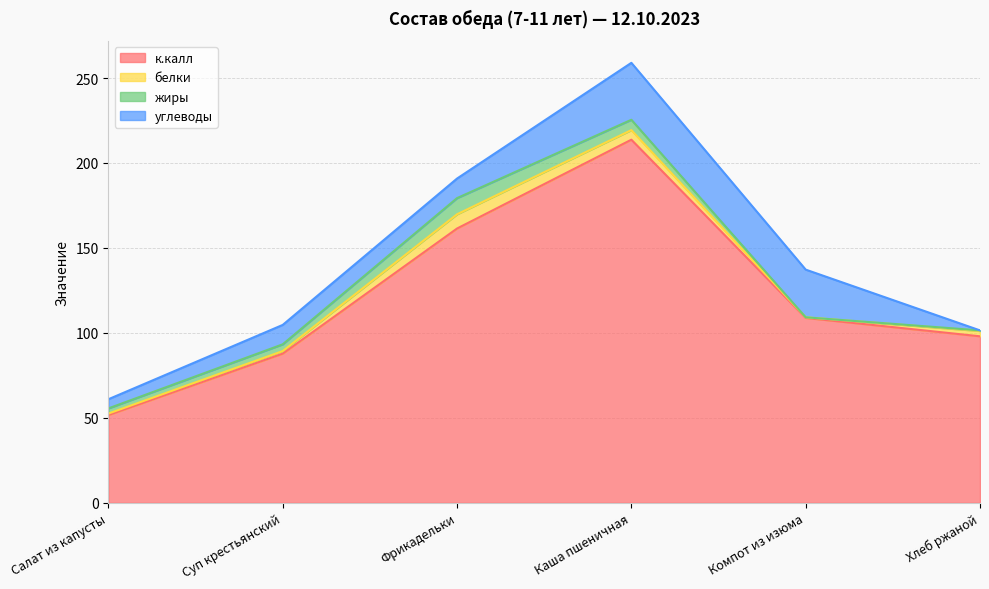

What is the difference between the highest and lowest values at Компот из изюма?

108.8